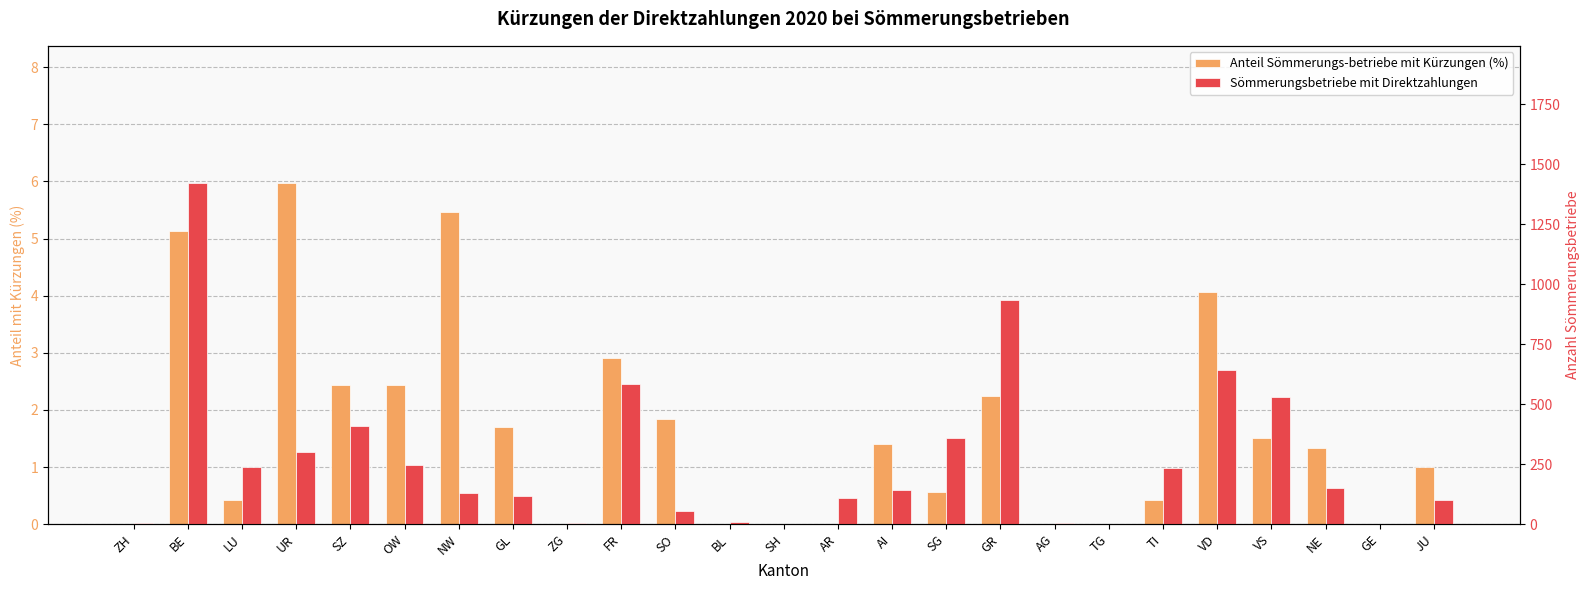

At GE, list the series in order from largest to smallest.

Anteil Sömmerungs-betriebe mit Kürzungen (%), Sömmerungsbetriebe mit Direktzahlungen